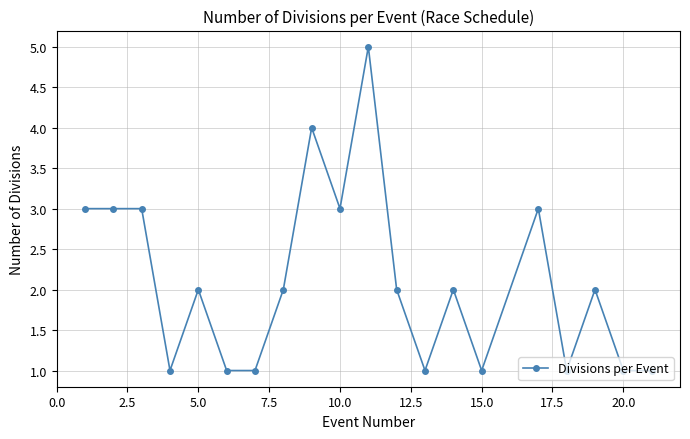

What is the greatest value displayed?

5